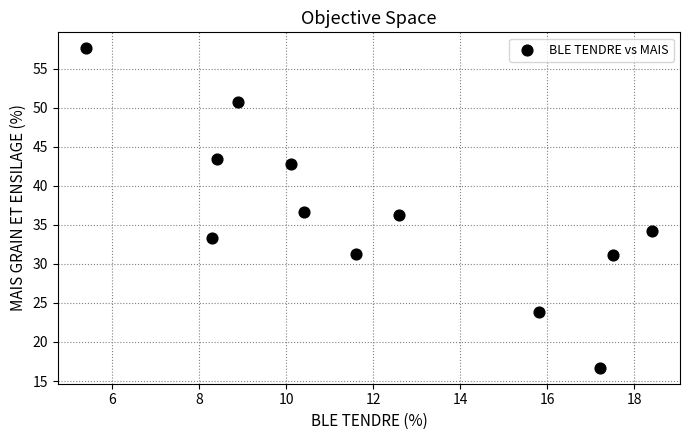

What is the range of X values (max minus min)?

13.0